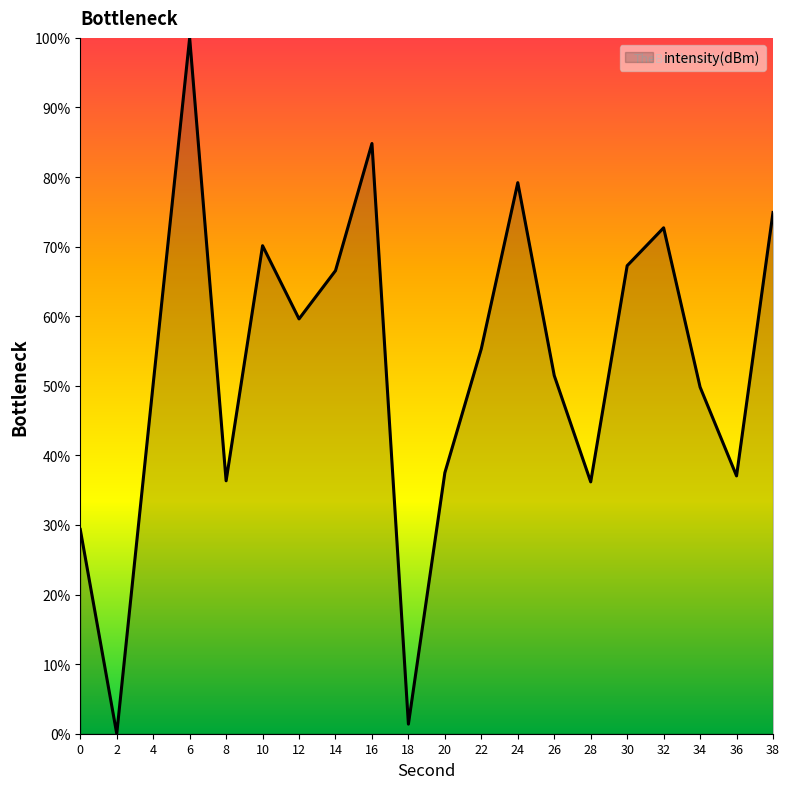

How many lines are shown in the chart?

1